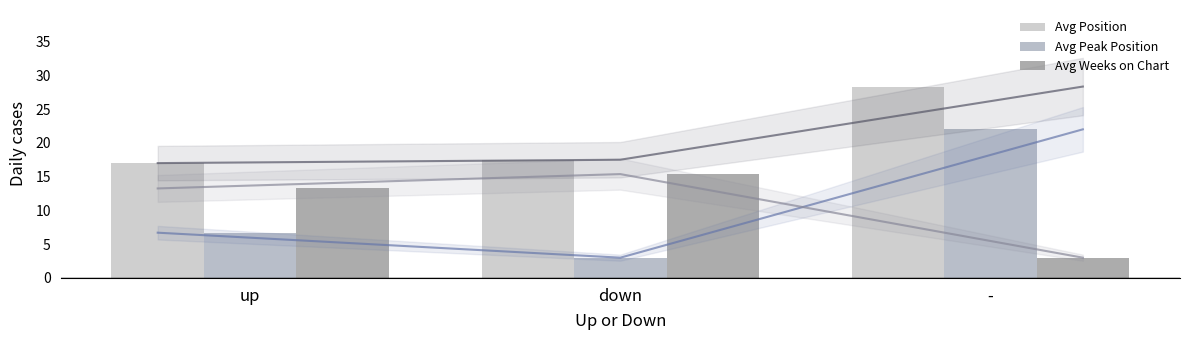

At which category is the sum across all series the highest?

-